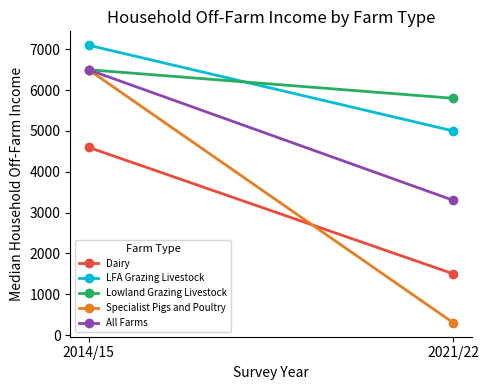

What is the sum of all Dairy values?

6100